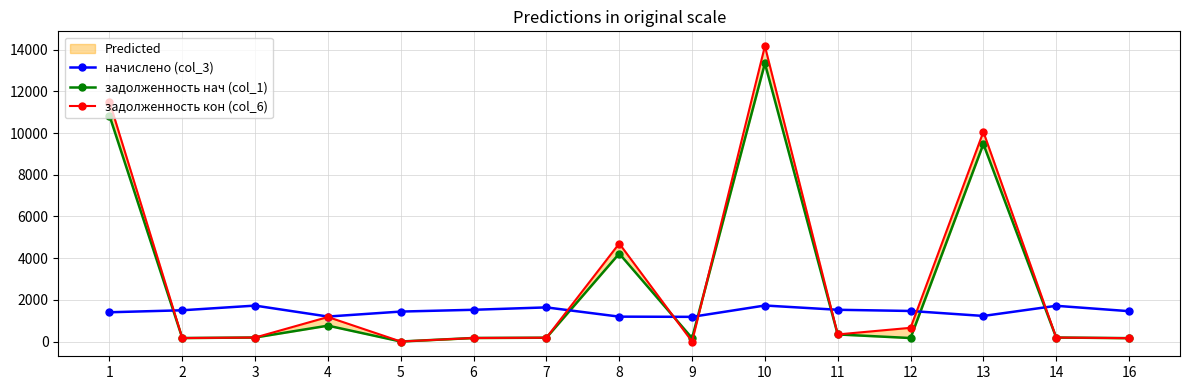

What is the value of the начислено (col_3) point at the 9th from the left?

1183.0